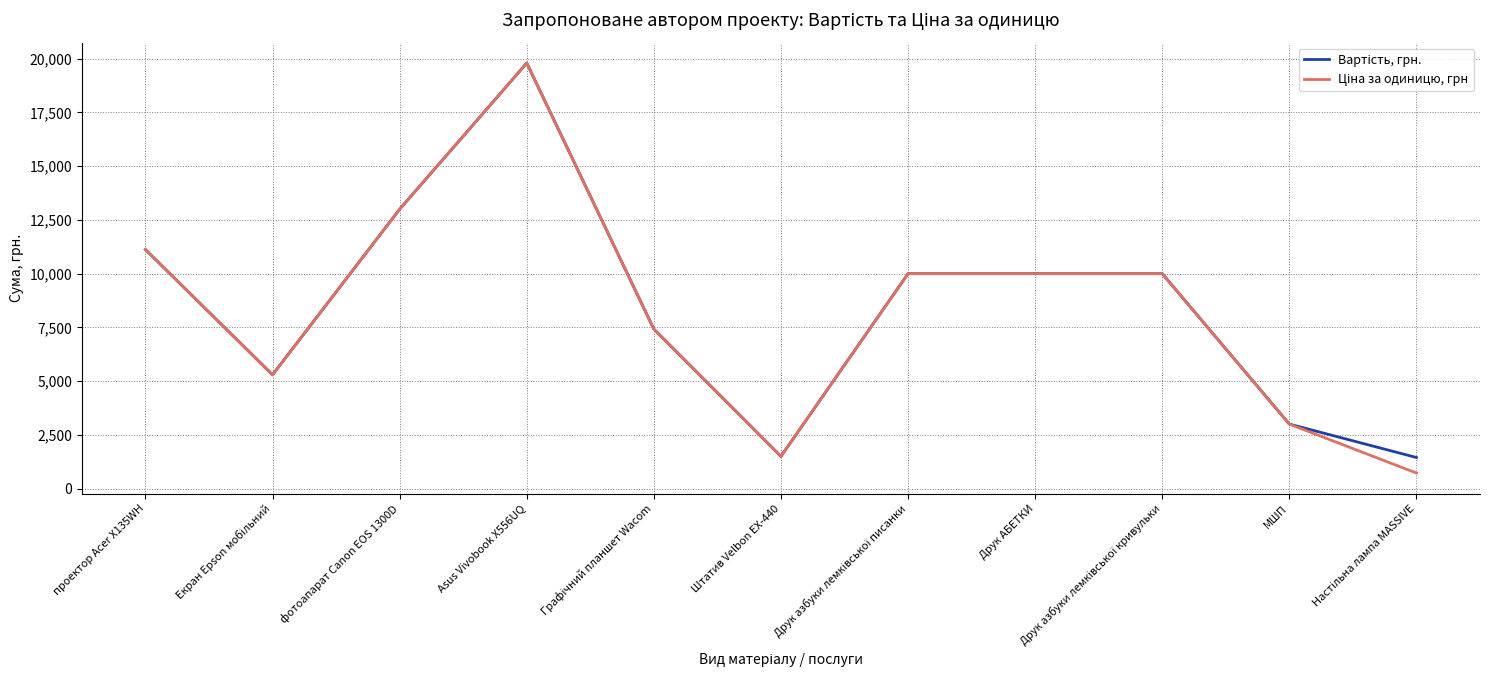

At which category is the sum across all series the highest?

Asus Vivobook X556UQ